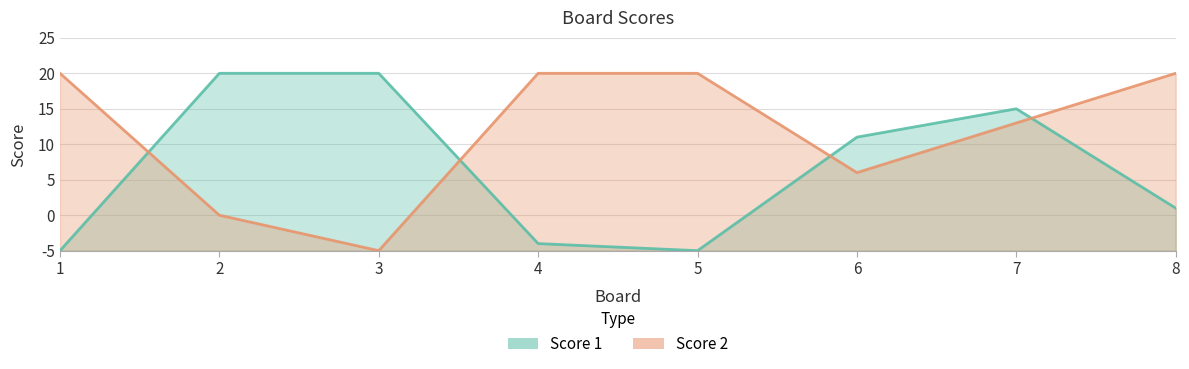

What are all the series names shown in the legend?

Score 1, Score 2